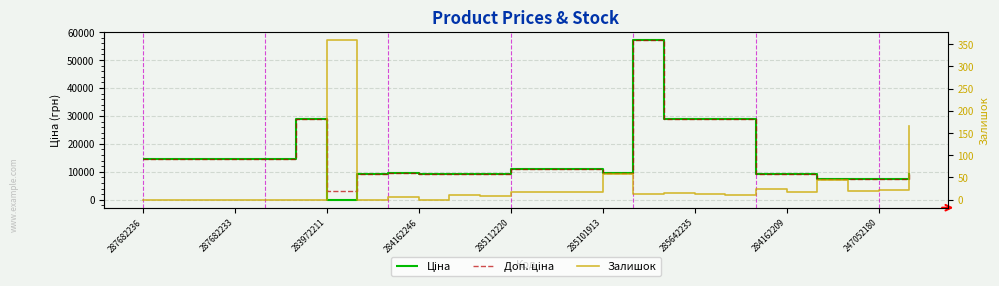

What are all the series names shown in the legend?

Ціна, Доп. ціна, Залишок